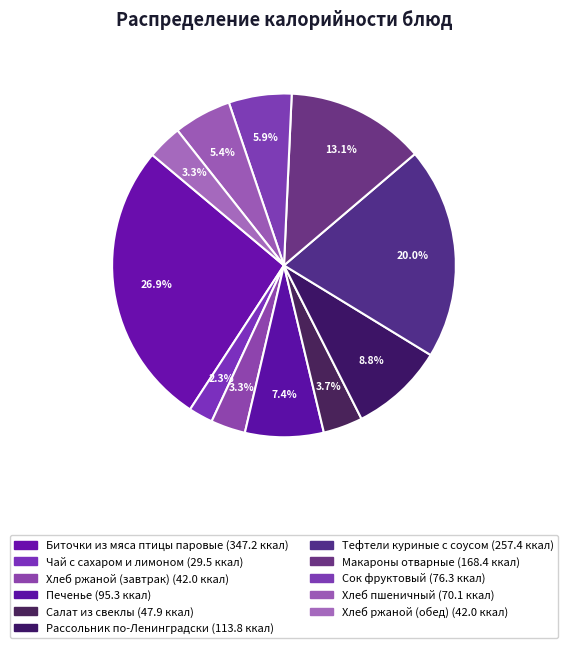

To the nearest percent, what percentage of the pie is Биточки из мяса птицы паровые?

27%